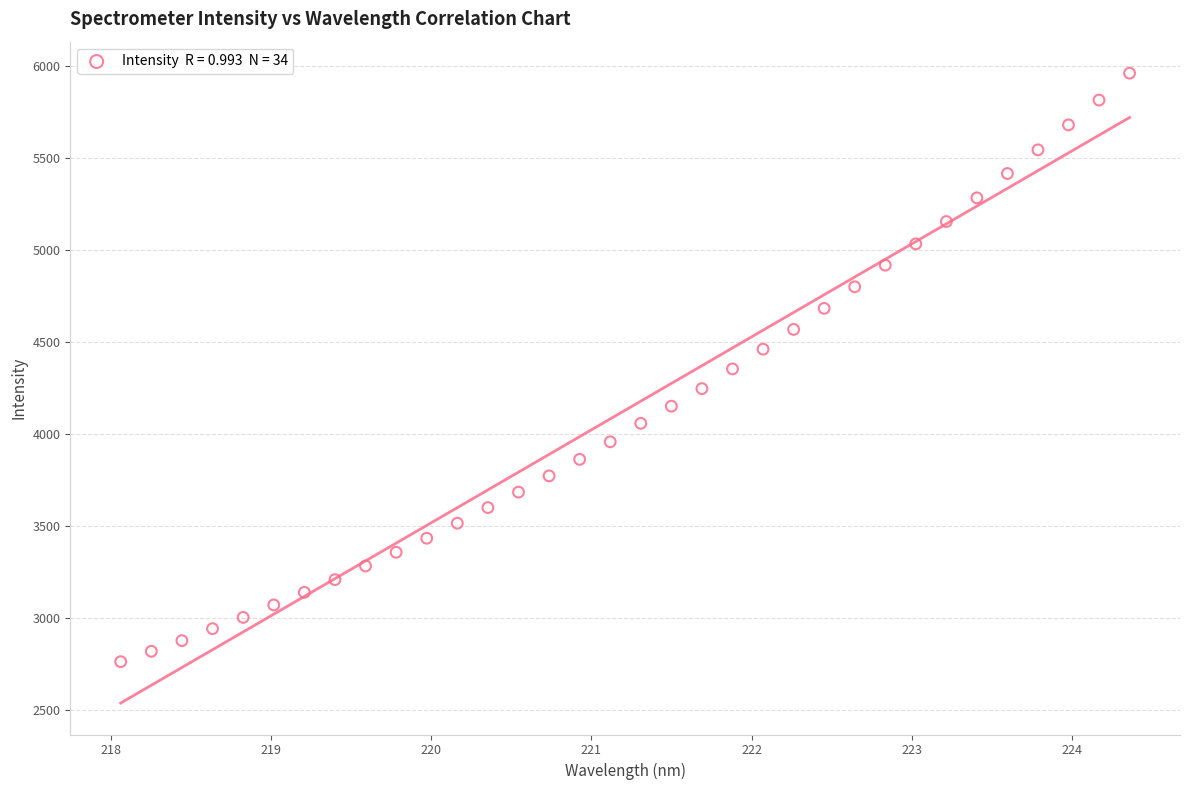

What is the range of X values (max minus min)?

6.3